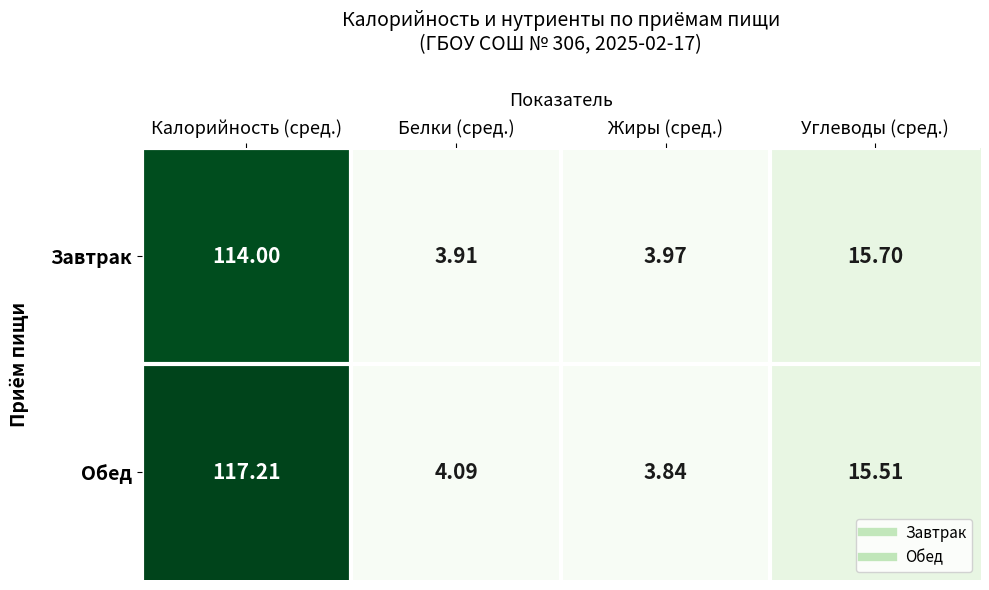

At which label does Завтрак first exceed 15?

Калорийность (сред.)